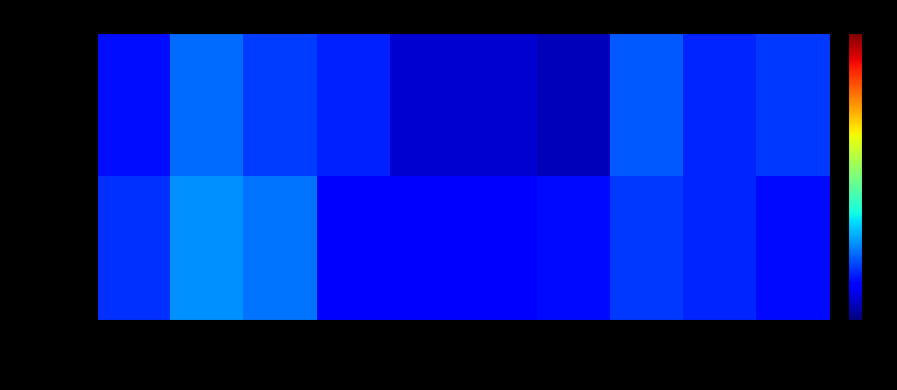

What is the smallest value displayed?

51.0